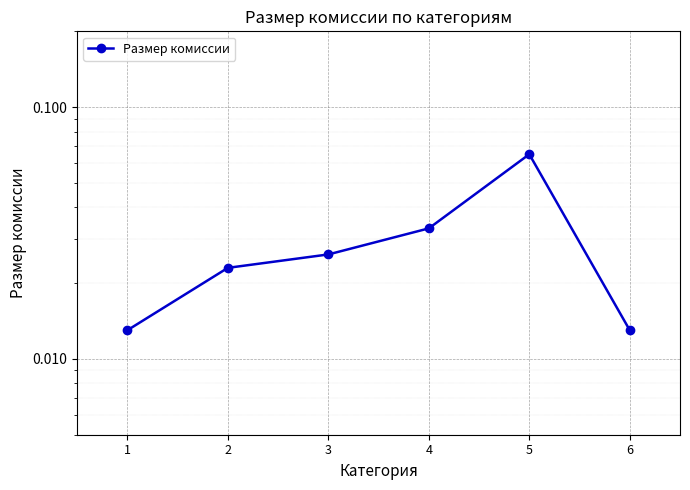

Does the chart display data point markers on the line(s)?

Yes